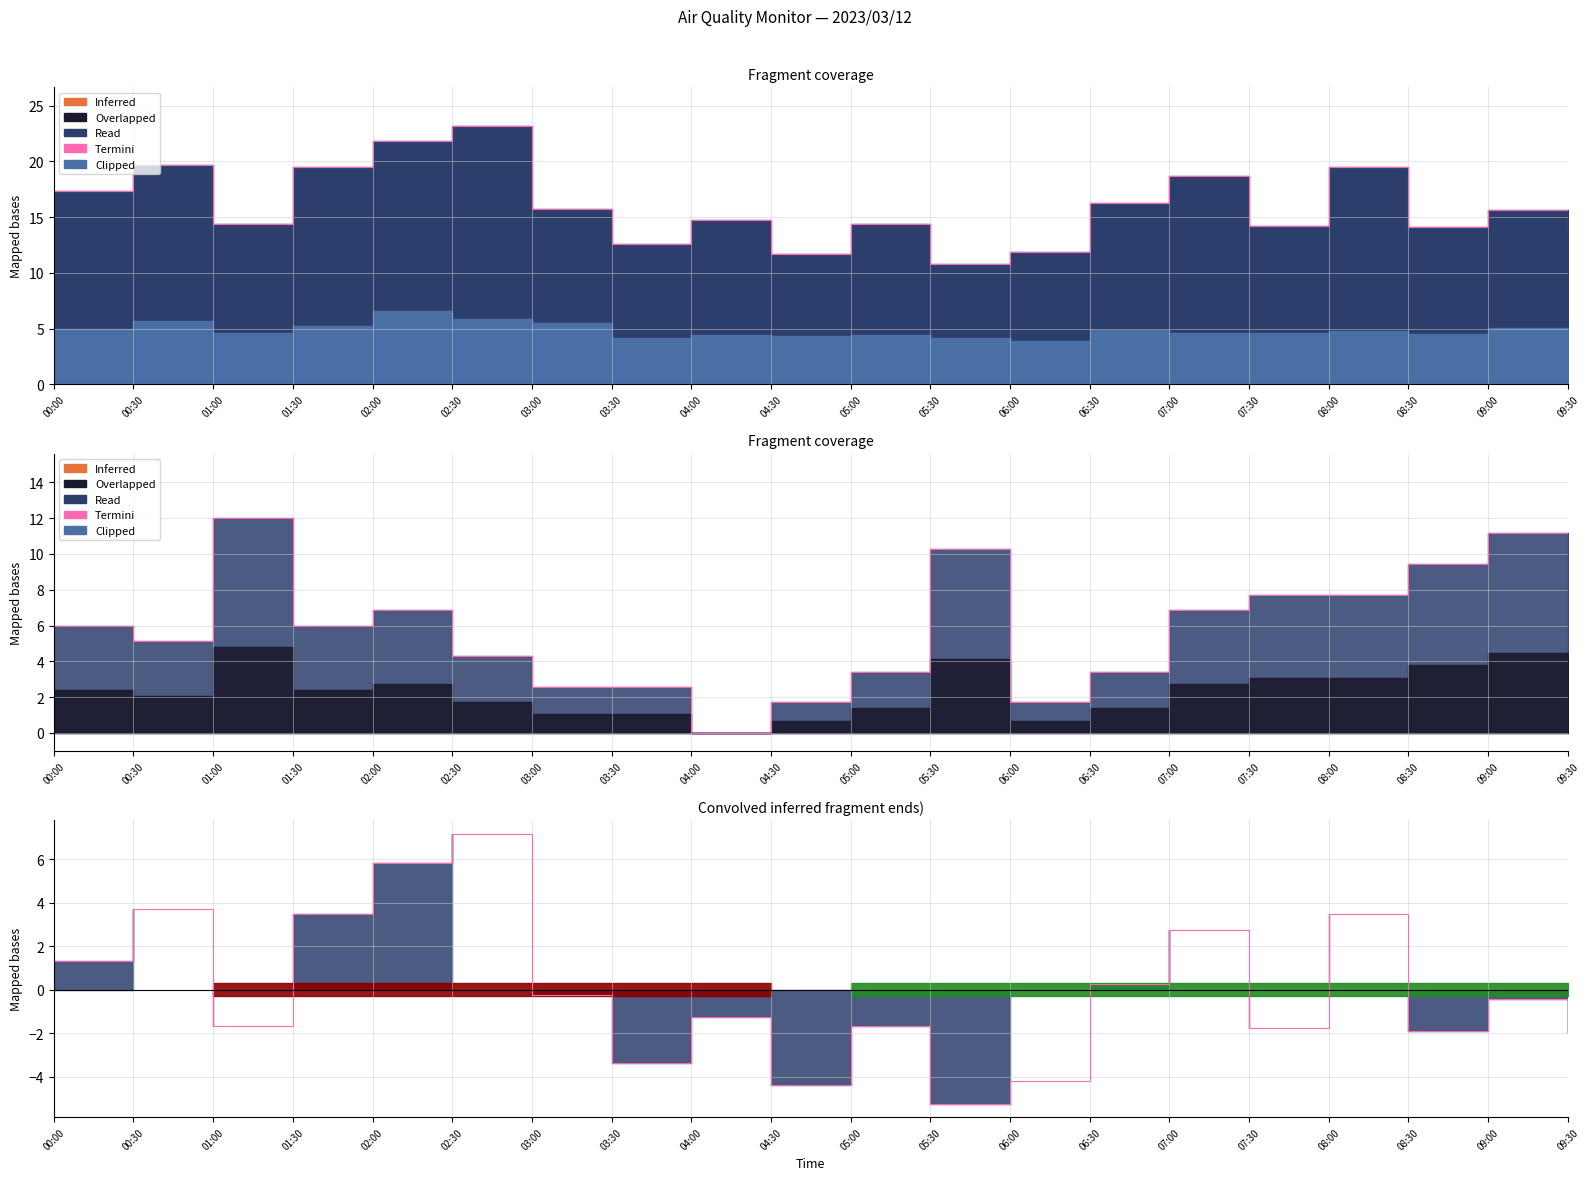

How many values are below 0?

12